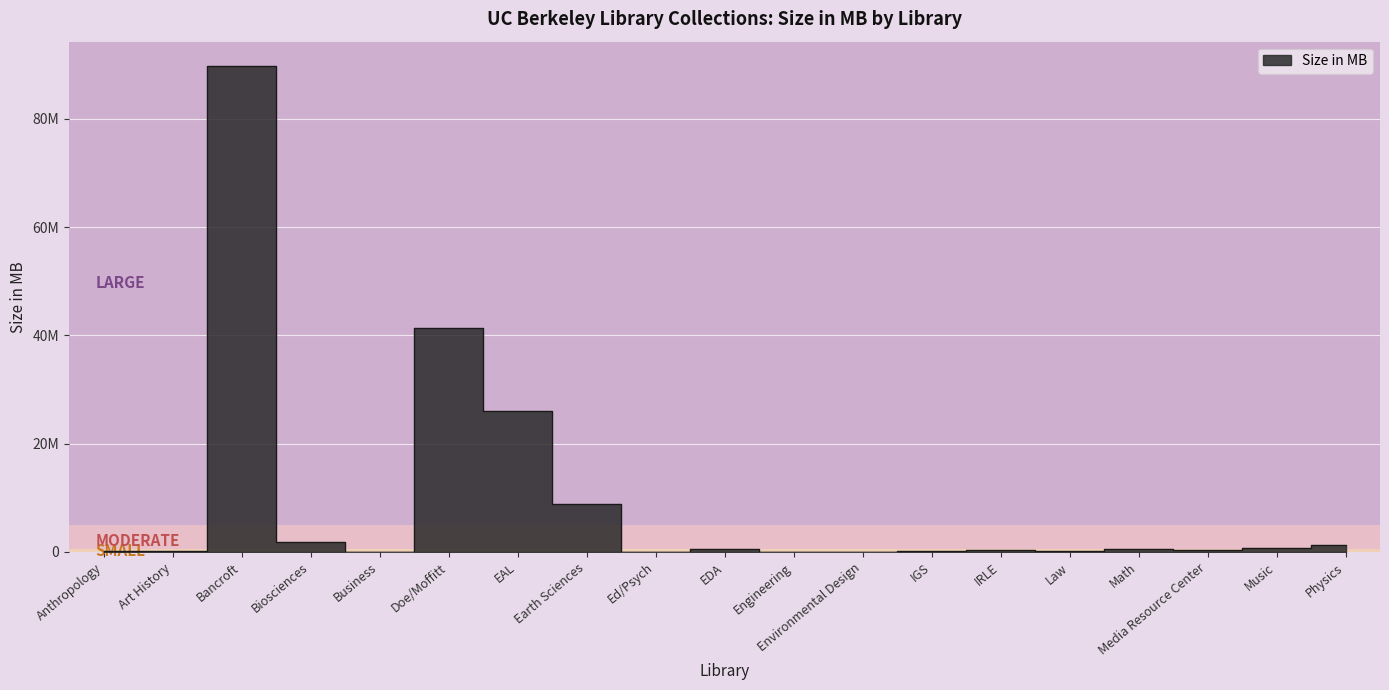

Count the number of values greater than 275368.

10